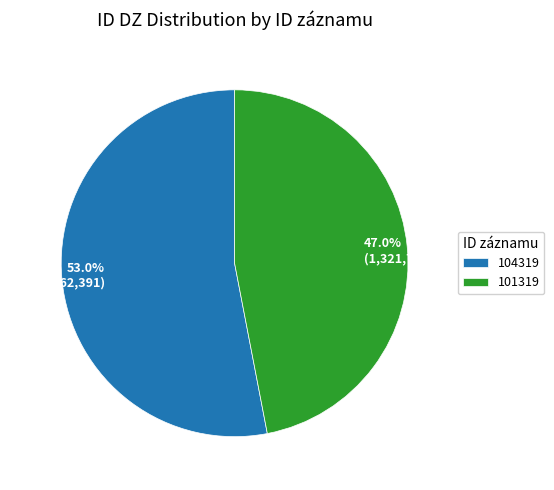

How many slices are in this pie chart?

2